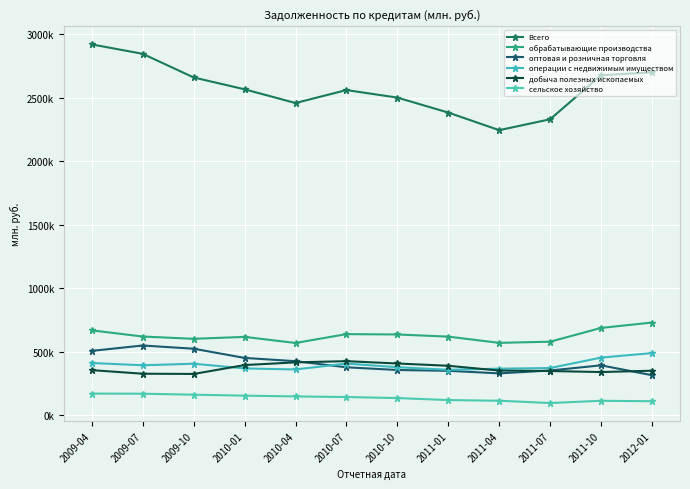

True or false: операции с недвижимым имуществом and оптовая и розничная торговля cross at least once.

True